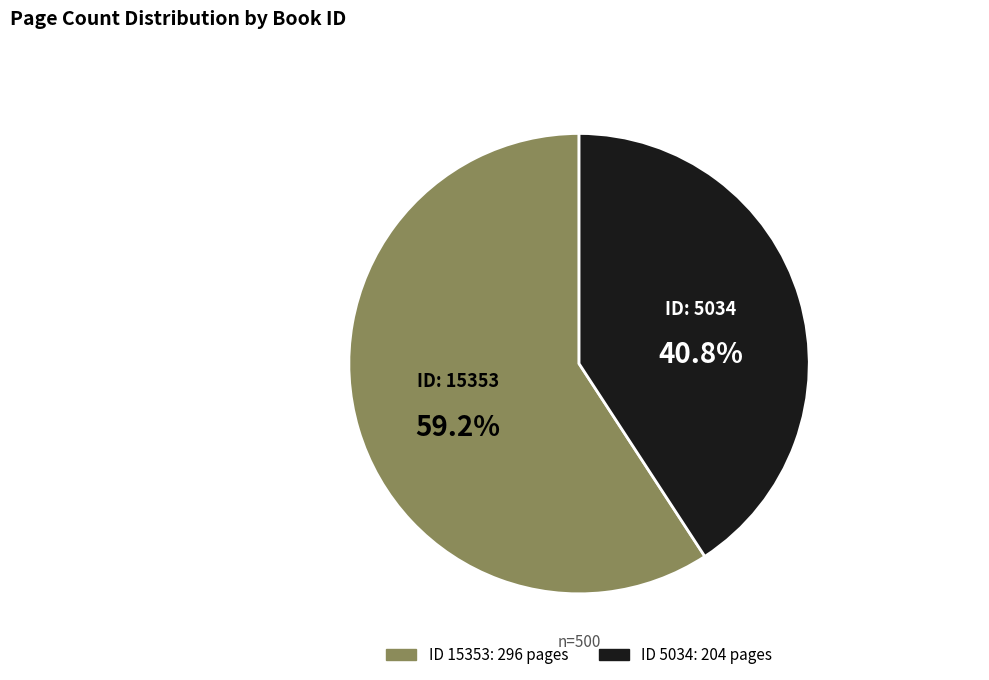

Is there a majority slice in this chart?

Yes